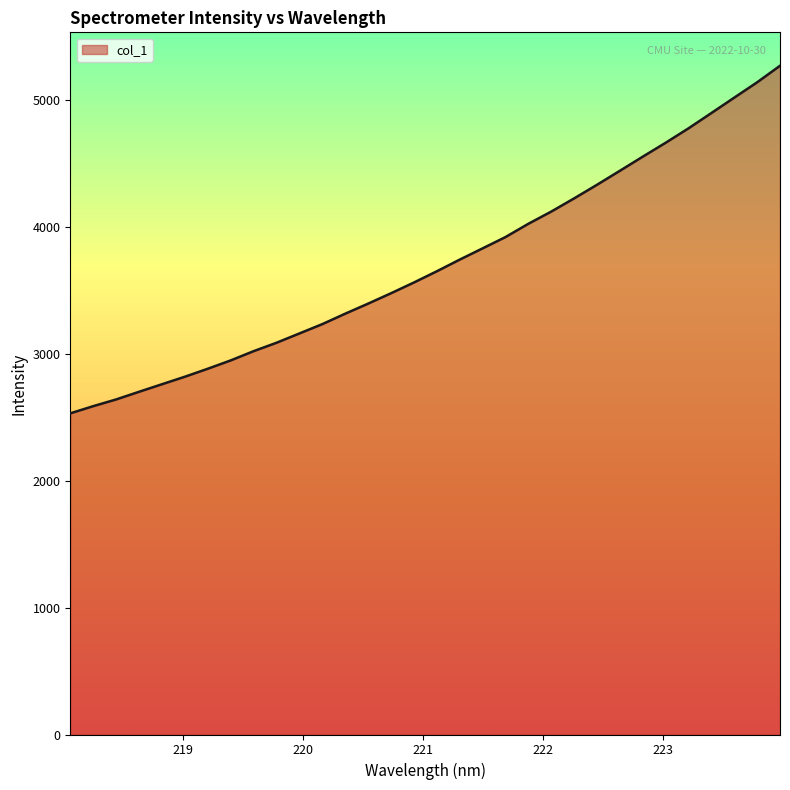

What is the difference between the maximum and minimum values?

2739.6